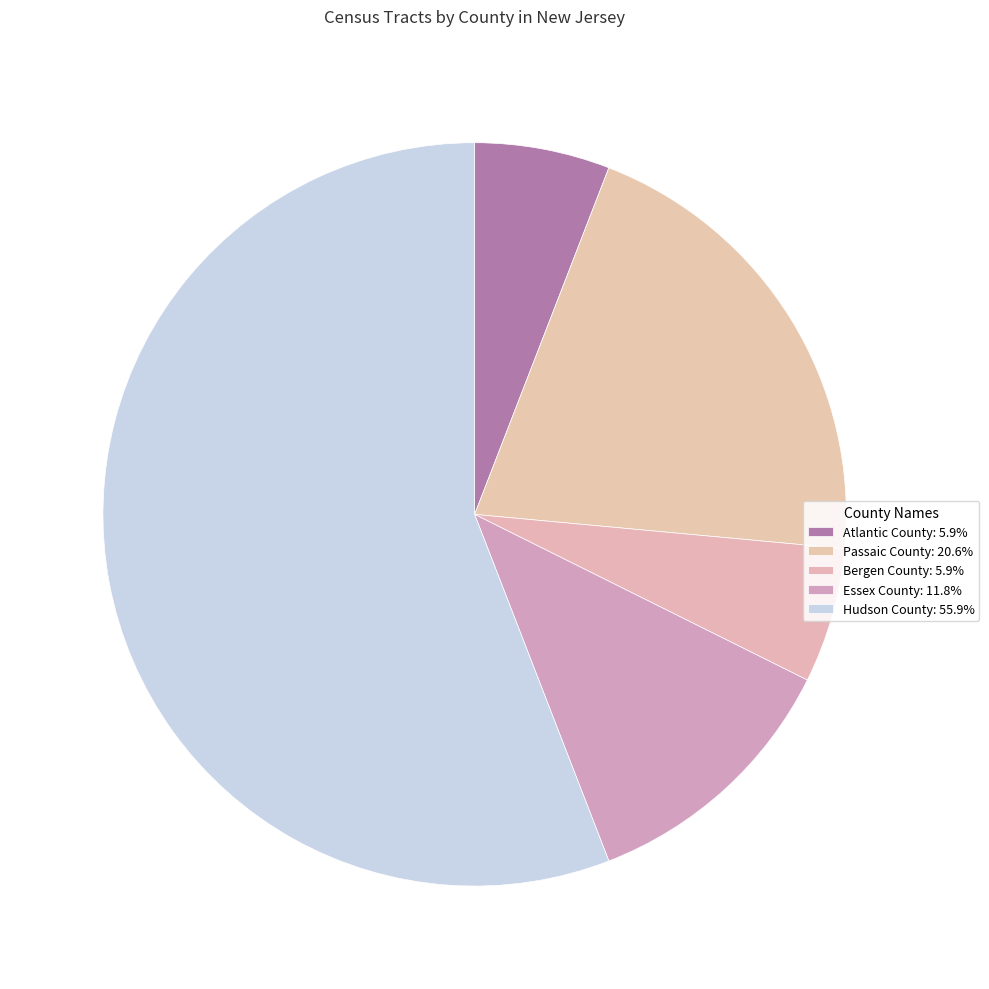

Which slice is the largest?

Hudson County